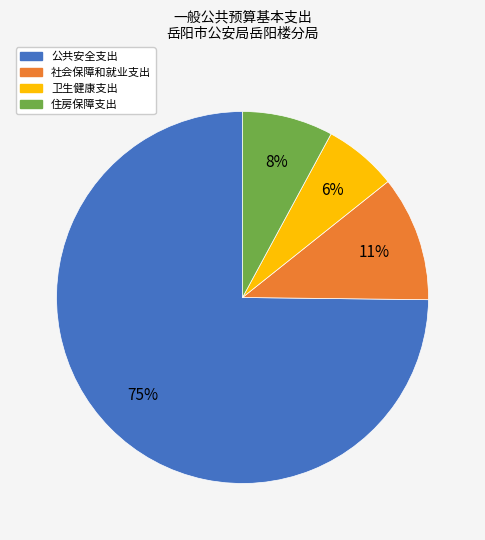

How many segments does this pie chart have?

4